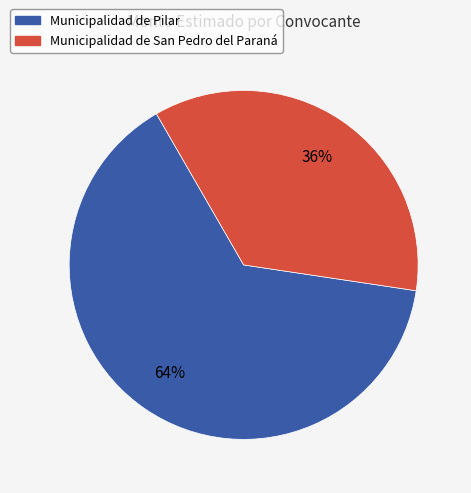

Rank the categories by value from lowest to highest.

Municipalidad de San Pedro del Paraná, Municipalidad de Pilar